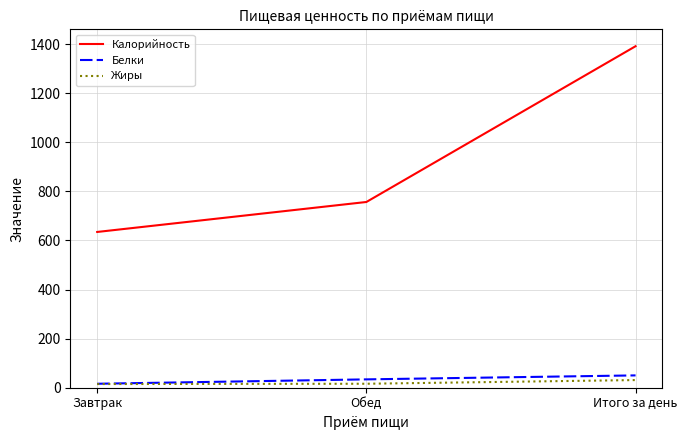

The value of Белки at Обед is 34.0. True or false?

True